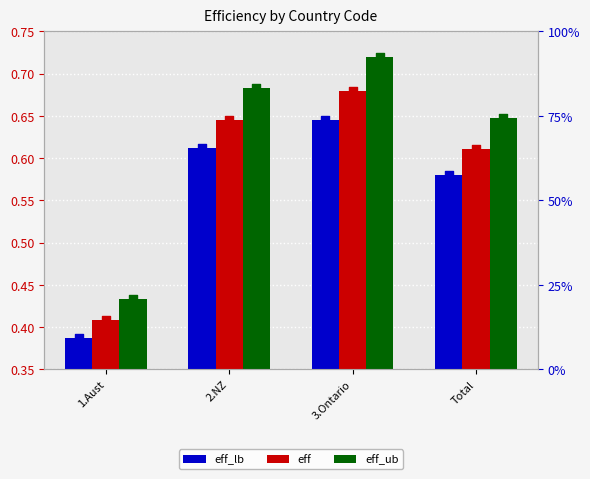

Which series reaches the minimum Y coordinate?

eff_lb